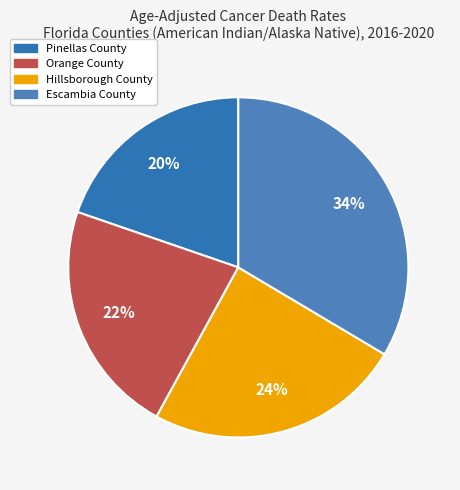

Rank the categories by value from lowest to highest.

Pinellas County, Orange County, Hillsborough County, Escambia County